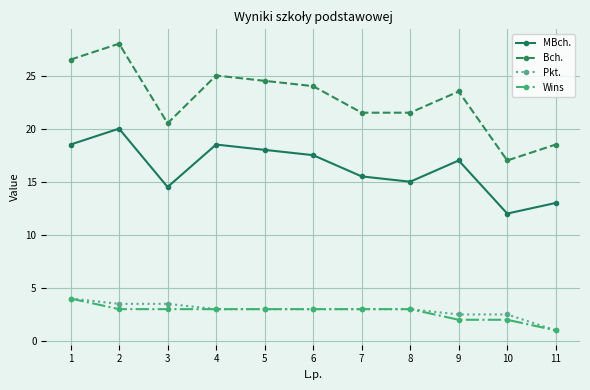

True or false: Bch. and Wins cross at least once.

False